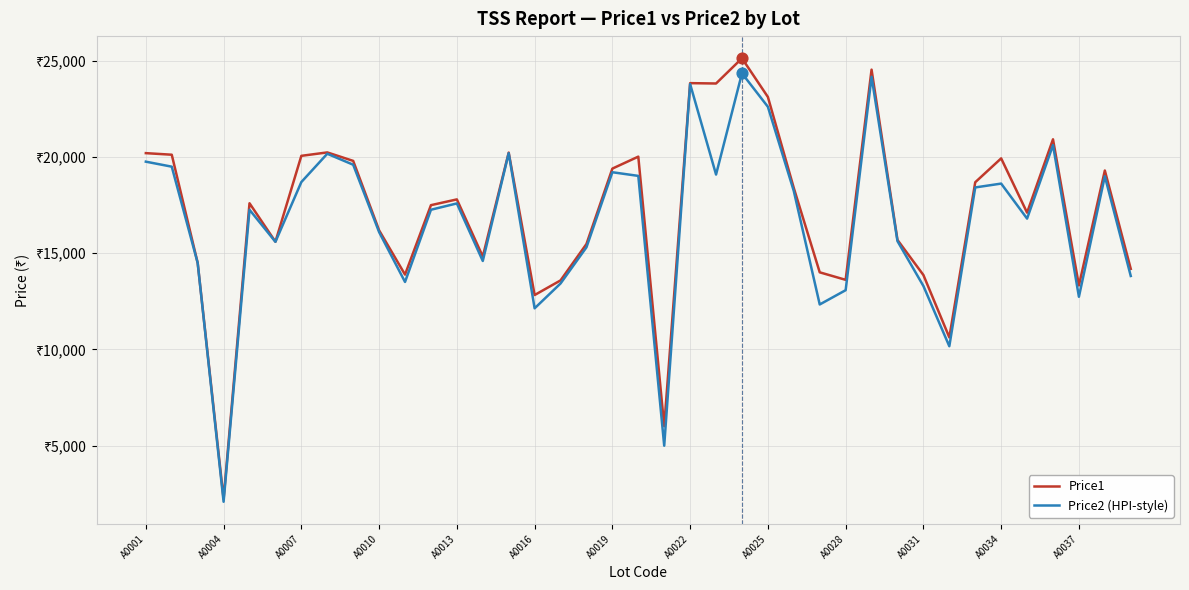

Is this an area chart (filled region under the line)?

No